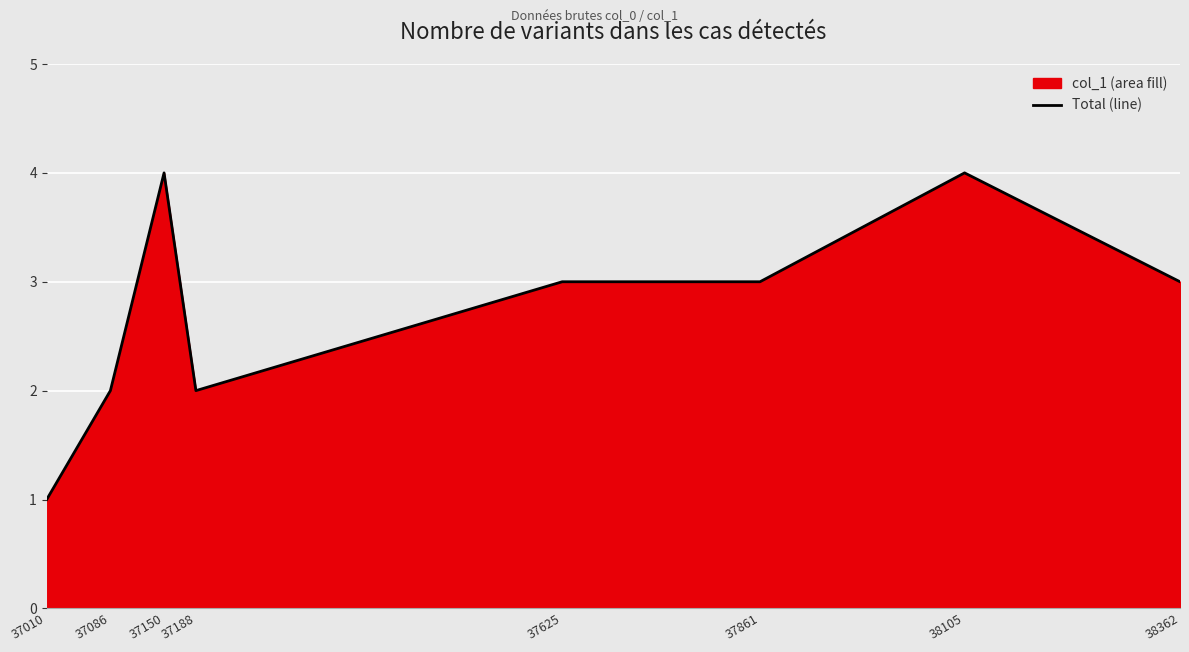

True or false: the data shows 1 at 37150.

False